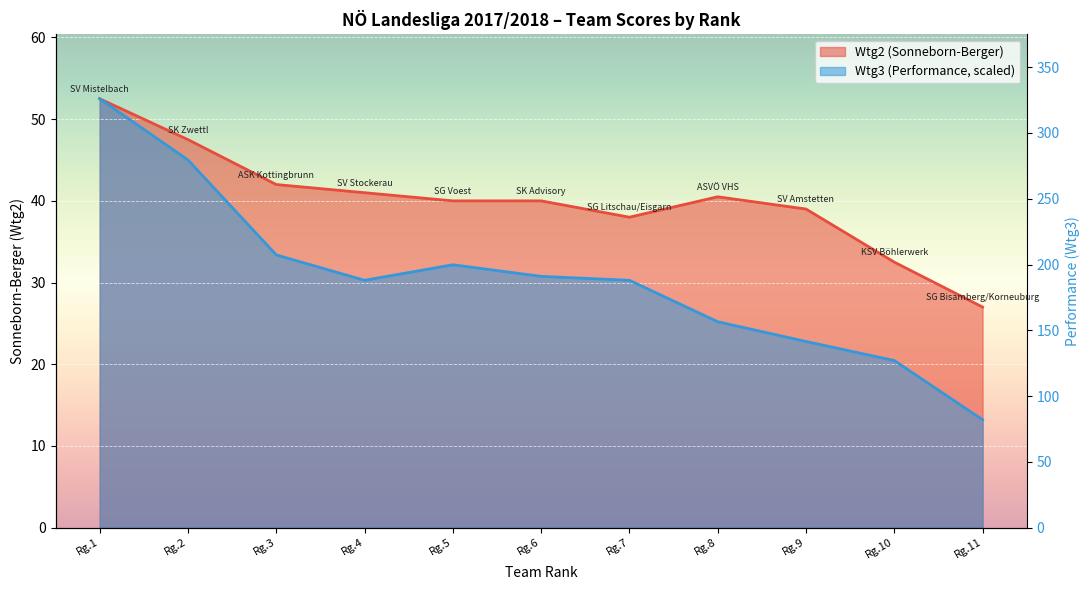

Reading left to right, extract all data points from this chart.

Wtg2 (Sonneborn-Berger): 52.5	47.5	42.0	41.0	40.0	40.0	38.0	40.5	39.0	32.5	27.0
Wtg3 (Performance): 52.5	45.0	33.4	30.3	32.2	30.8	30.3	25.2	22.8	20.5	13.2